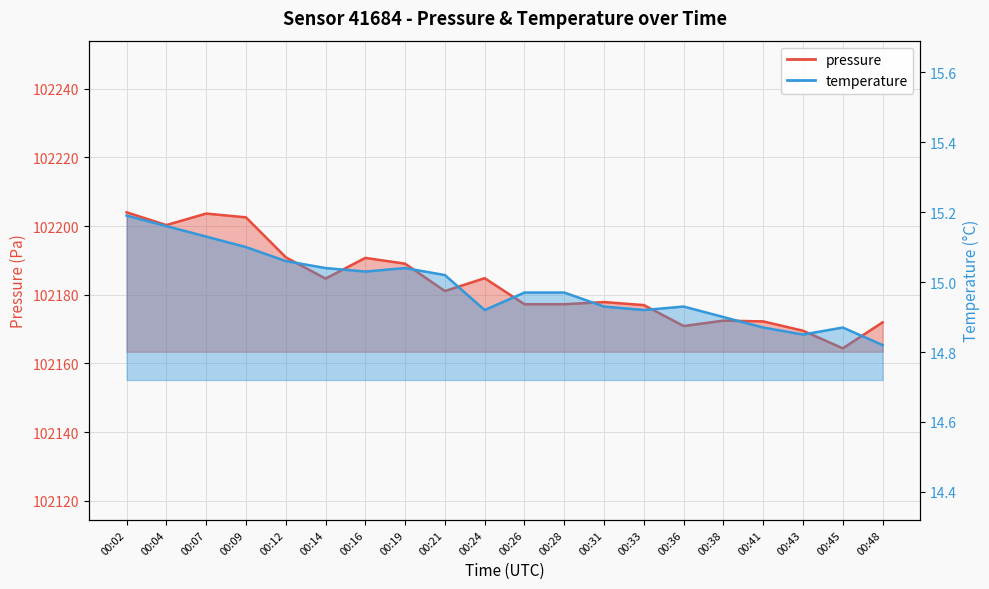

Is it true that pressure equals 70602.4 at 00:19?

False